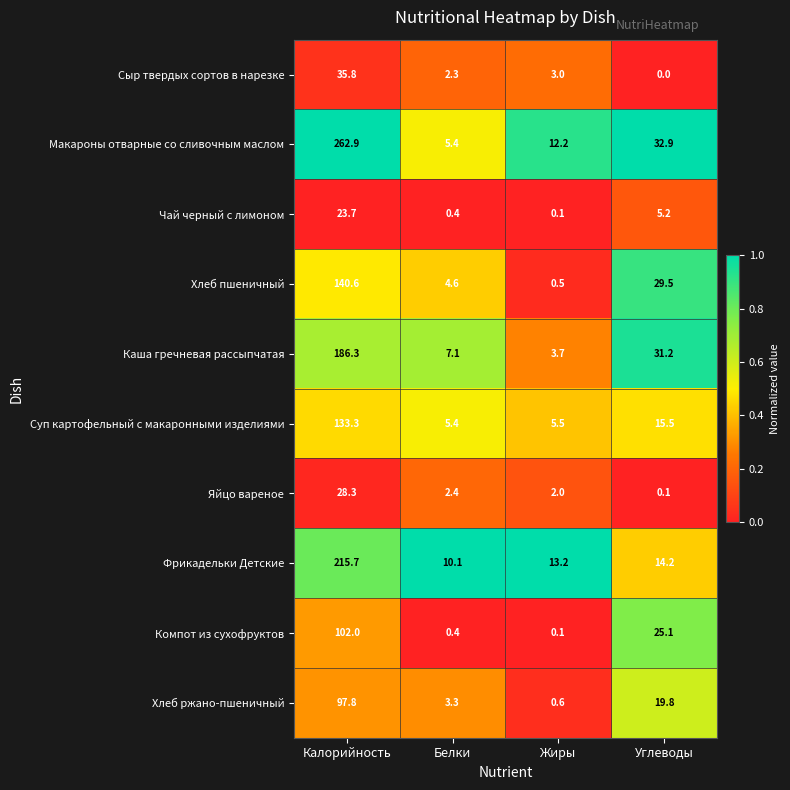

What is the difference between the maximum and minimum values in the Чай черный с лимоном series?

23.6